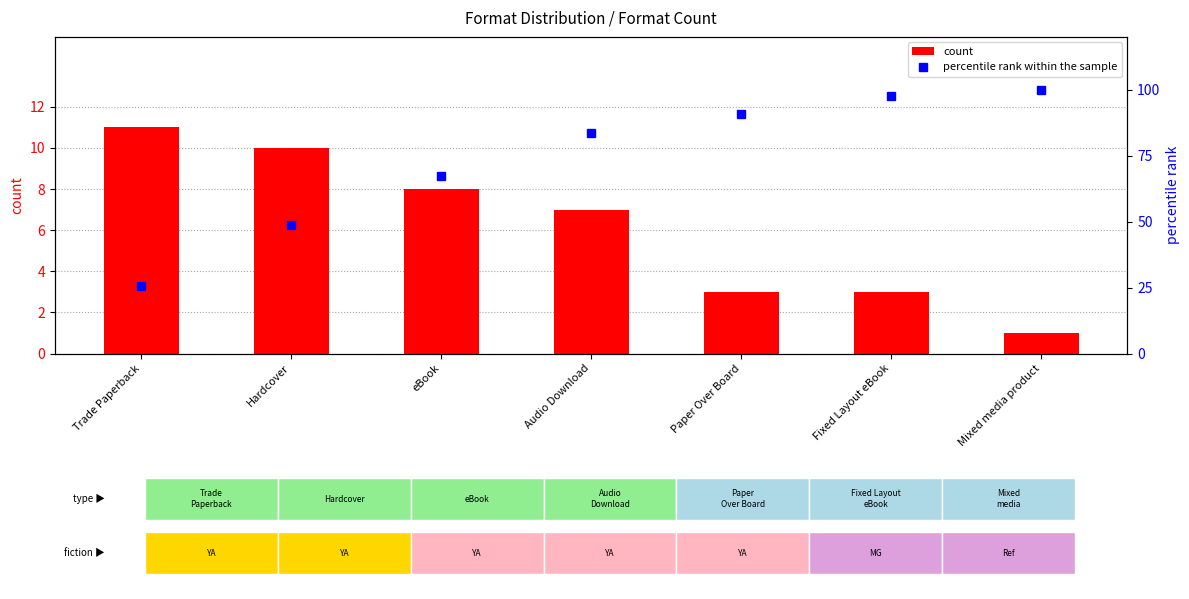

What is the difference between the percentile rank within the sample values at Mixed media product and Trade Paperback?

74.4